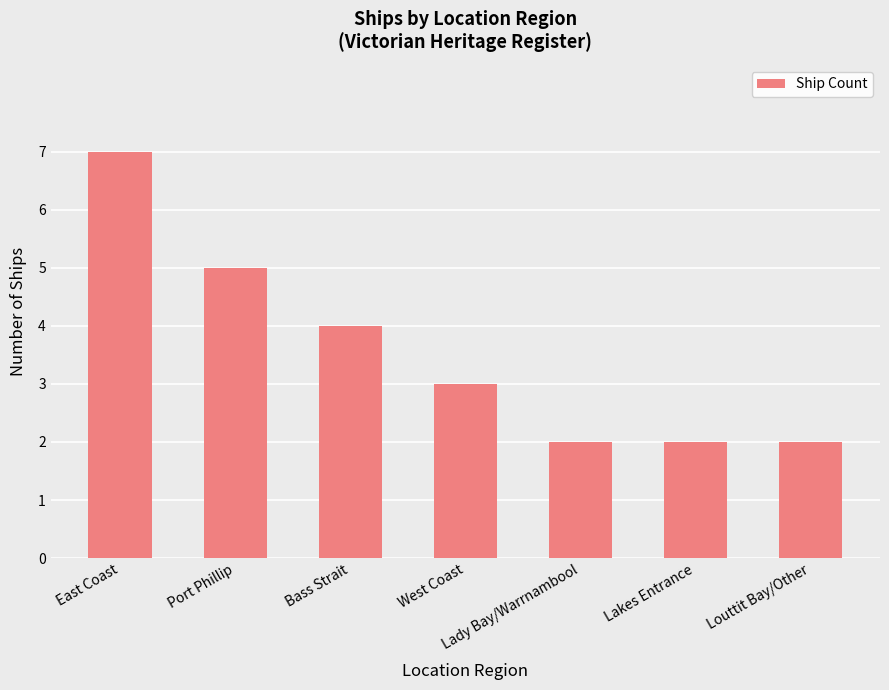

Which label corresponds to the largest value in the chart?

East Coast